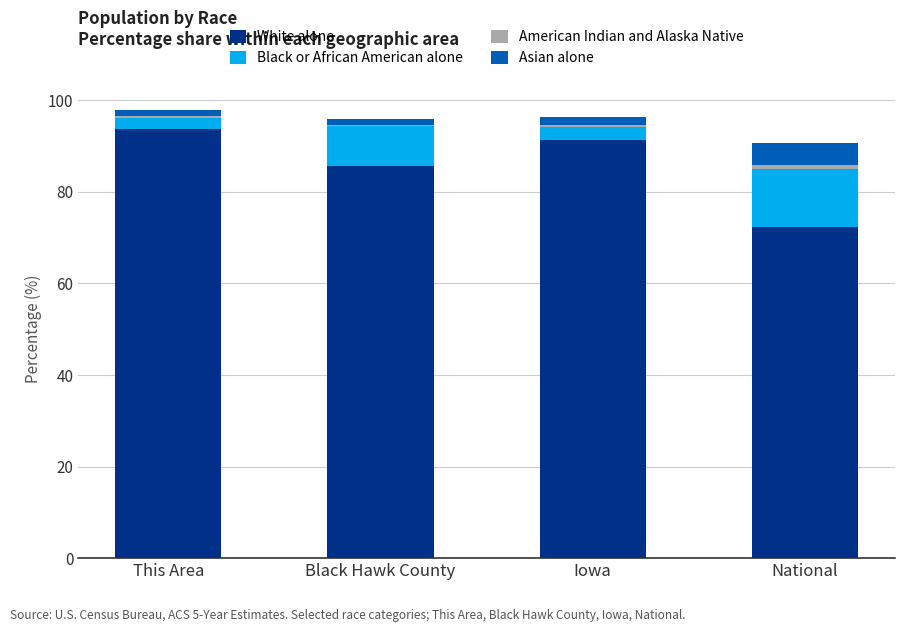

What is the maximum value for White alone?

93.8